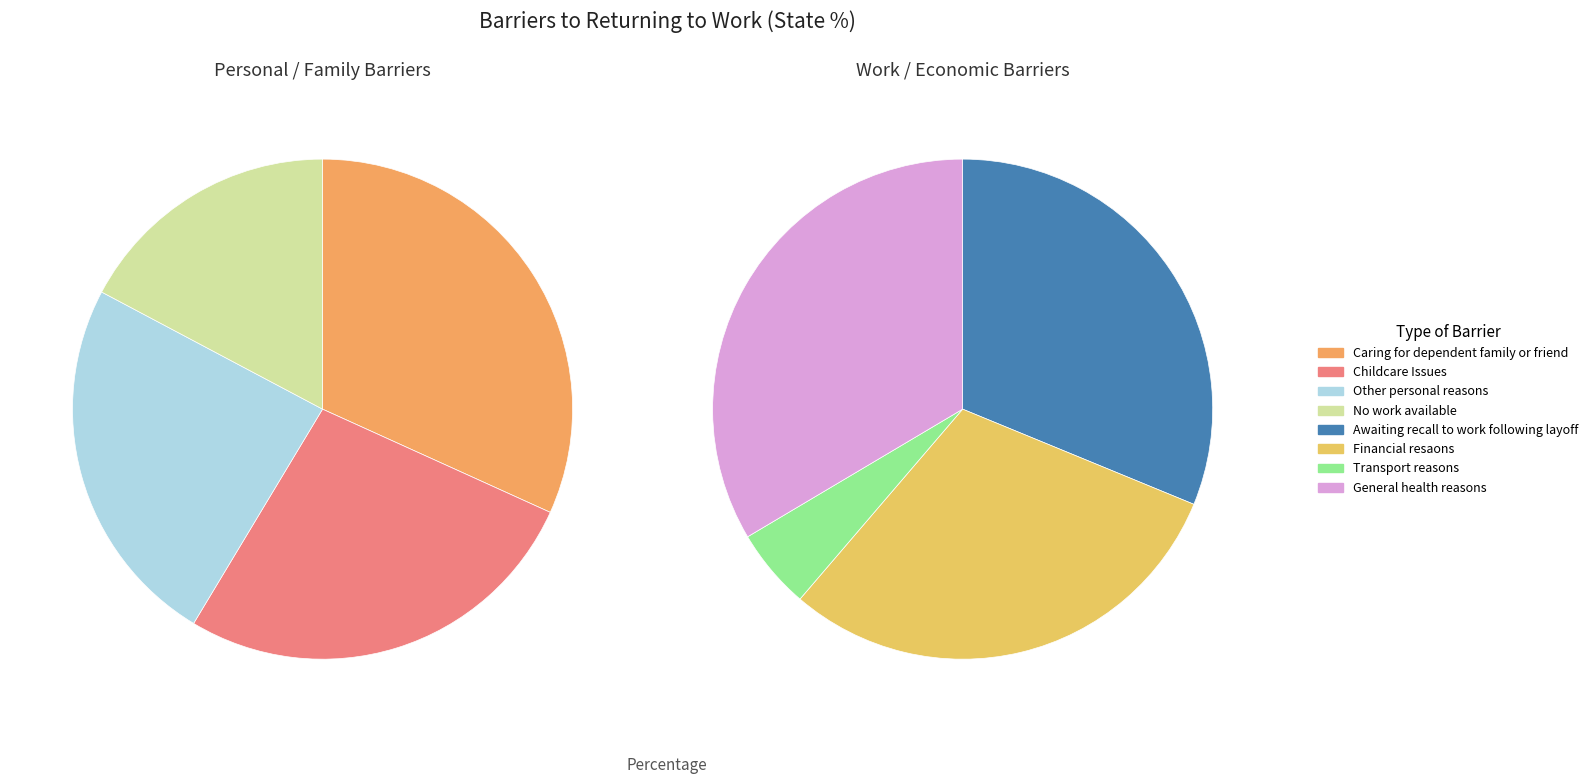

To the nearest percent, what is the average slice percentage?

12%